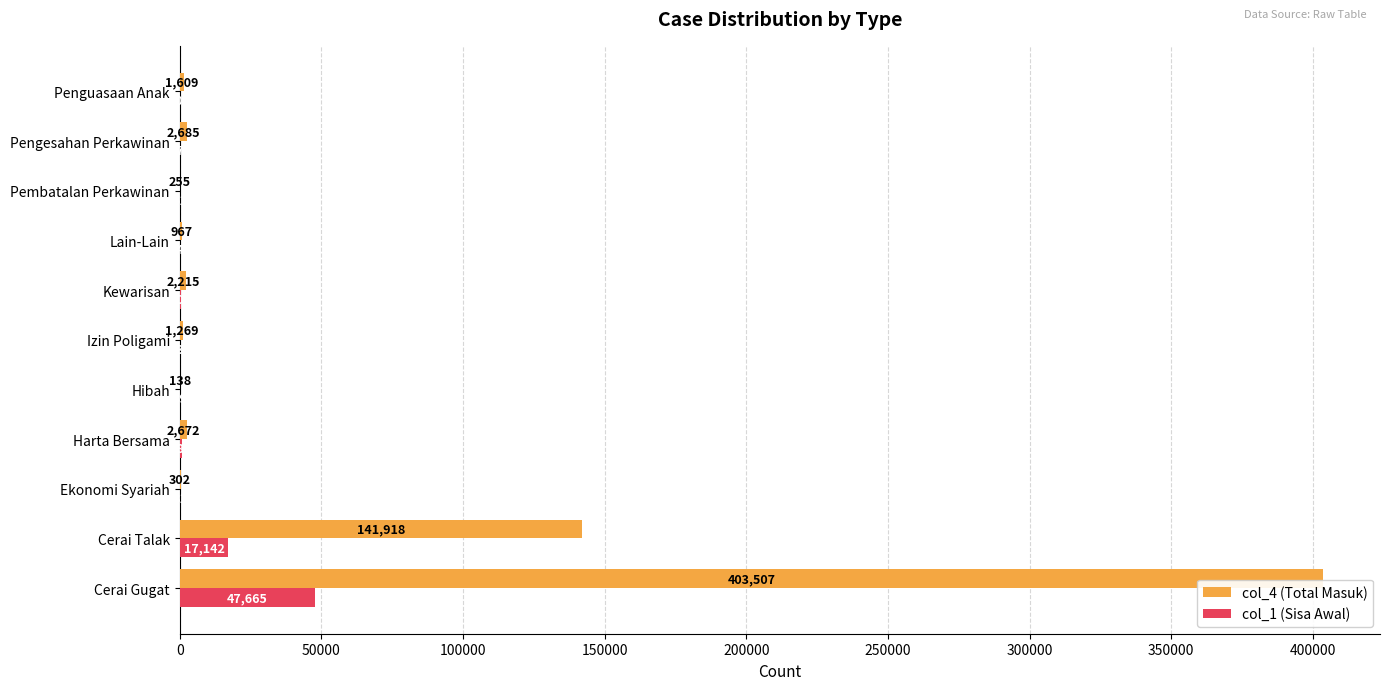

Is it true that col_4 (Total Masuk) equals 138 at Hibah?

True